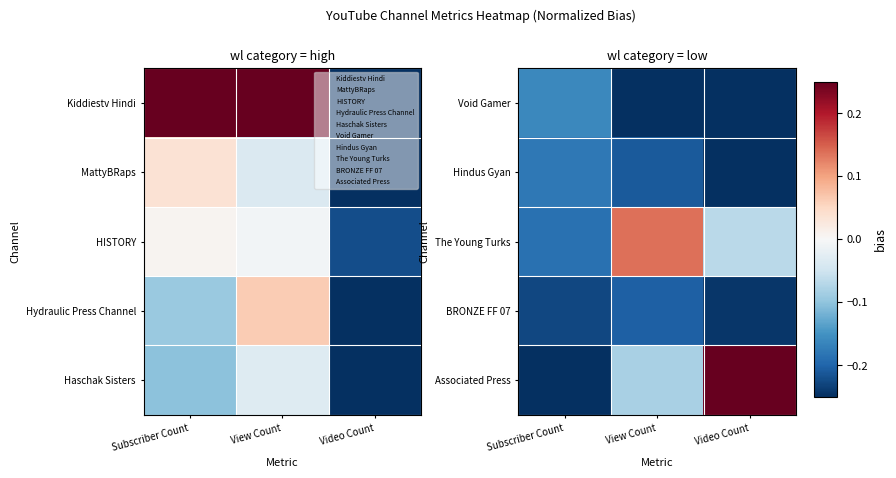

Is it true that The Young Turks equals -0.0 at Video Count?

False